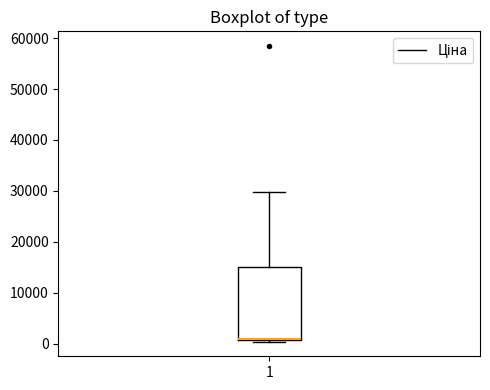

Transcribe this box plot: give where the median line is, the range the box spans, and where the two whiskers end, as read against the y-axis. The values are not printed on the chart, so give them approximately, as read against the axis.

median 1000, box 1000 to 15000, whiskers 0 to 30000